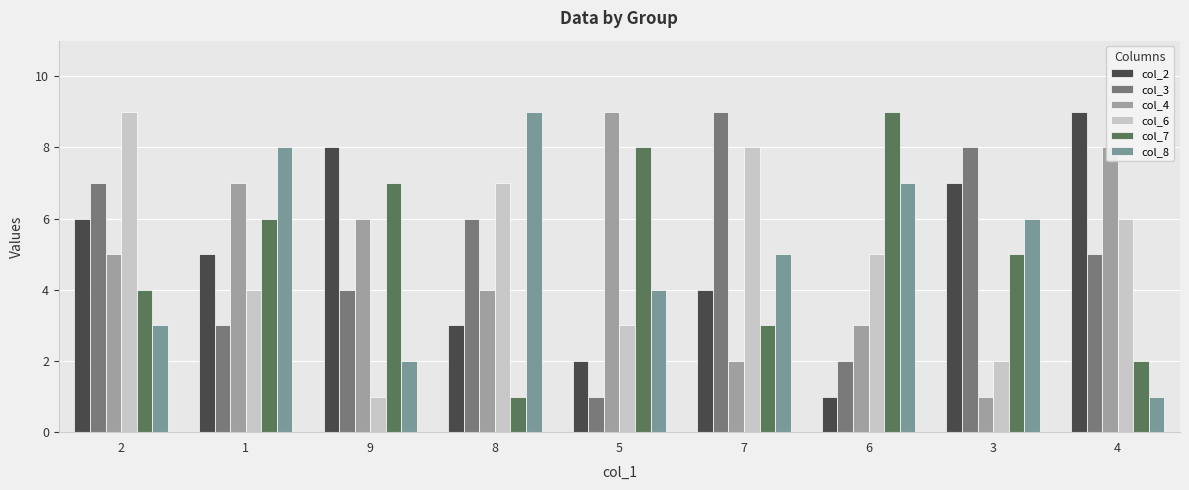

At which category is the sum across all series the highest?

2